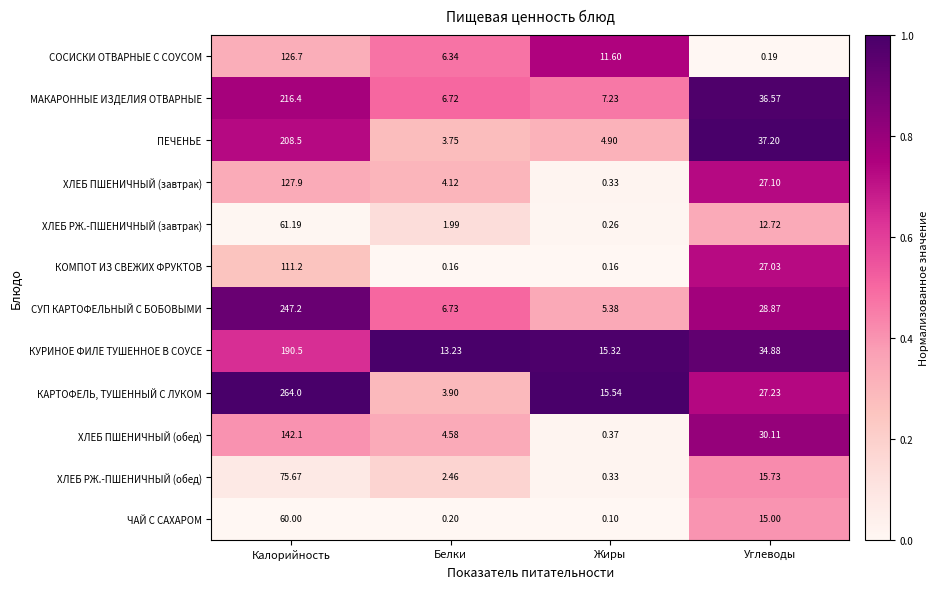

At which label is МАКАРОННЫЕ ИЗДЕЛИЯ ОТВАРНЫЕ closest to 111?

Углеводы